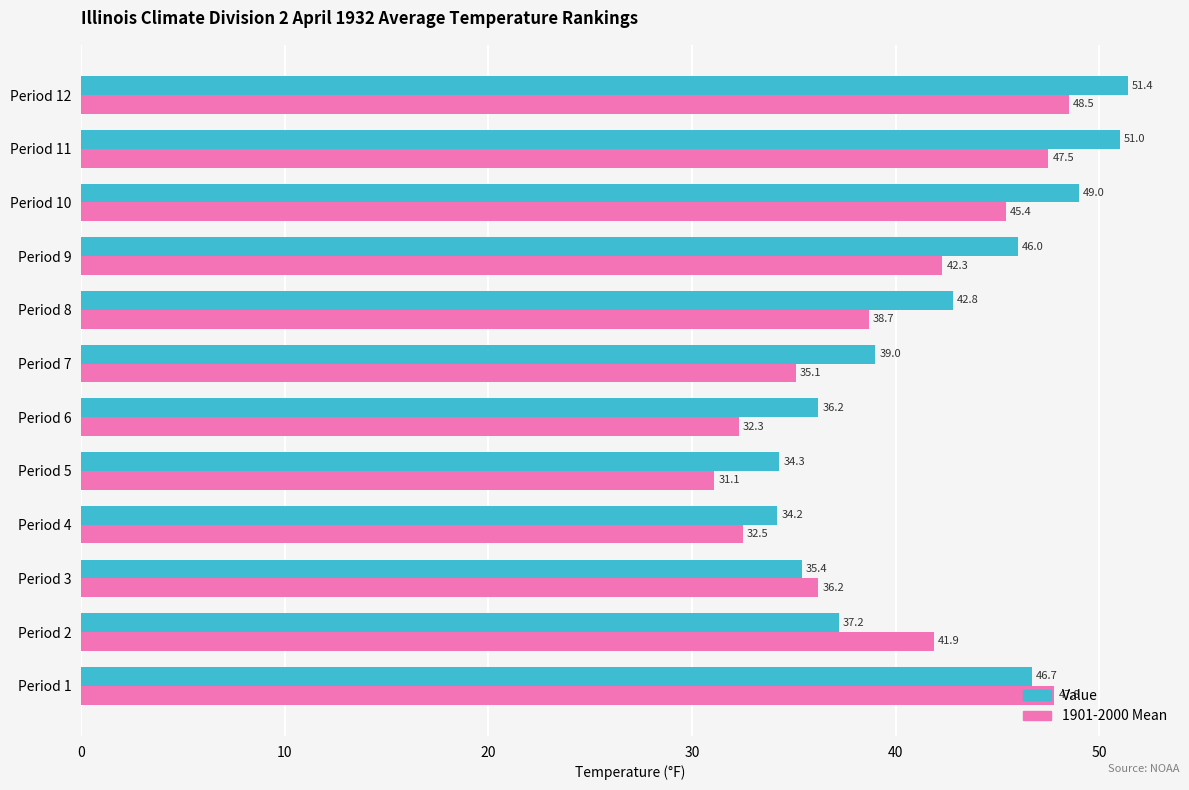

Which series has the largest total across all categories?

Value